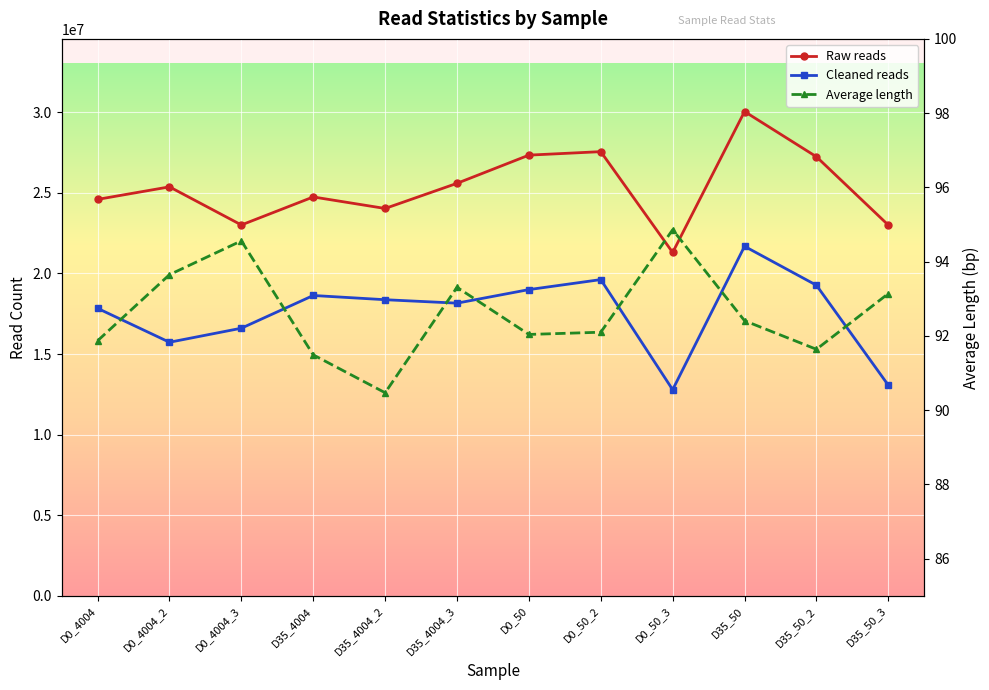

What is the spread (max minus min) of values at D35_4004_2?

24034318.5